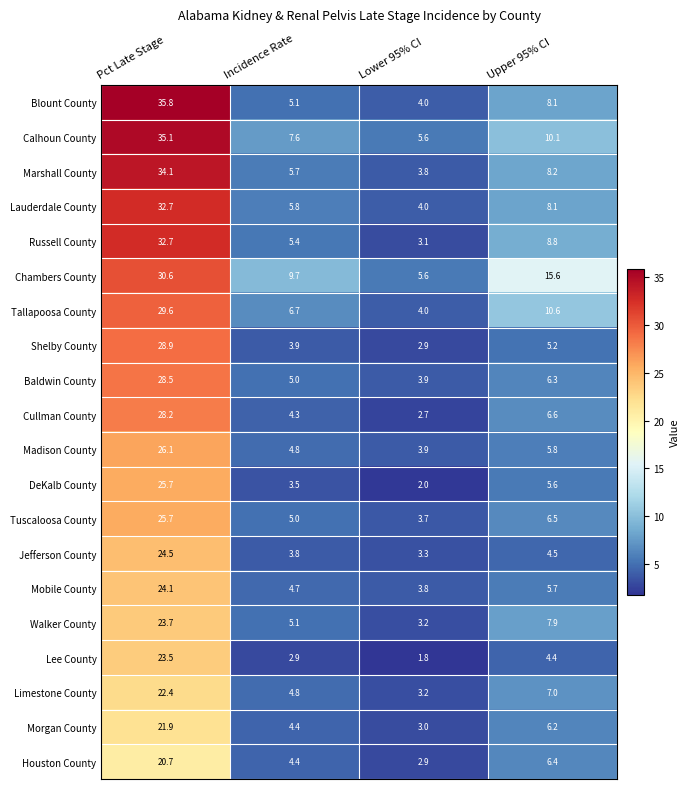

What is the sum of the Mobile County values at Pct Late Stage and Upper 95% CI?

29.8